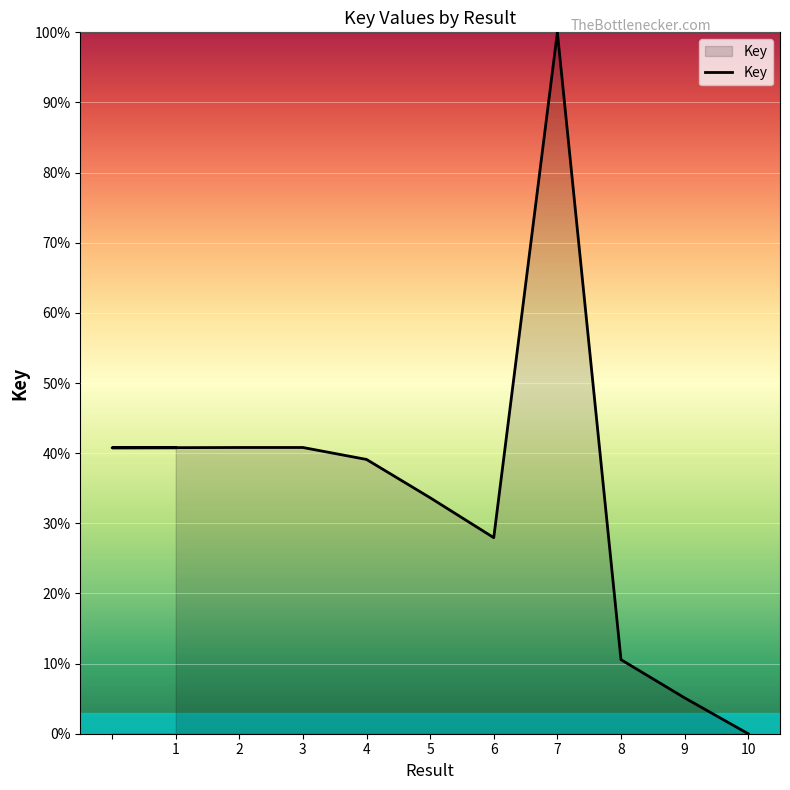

Which label corresponds to the largest value in the chart?

7